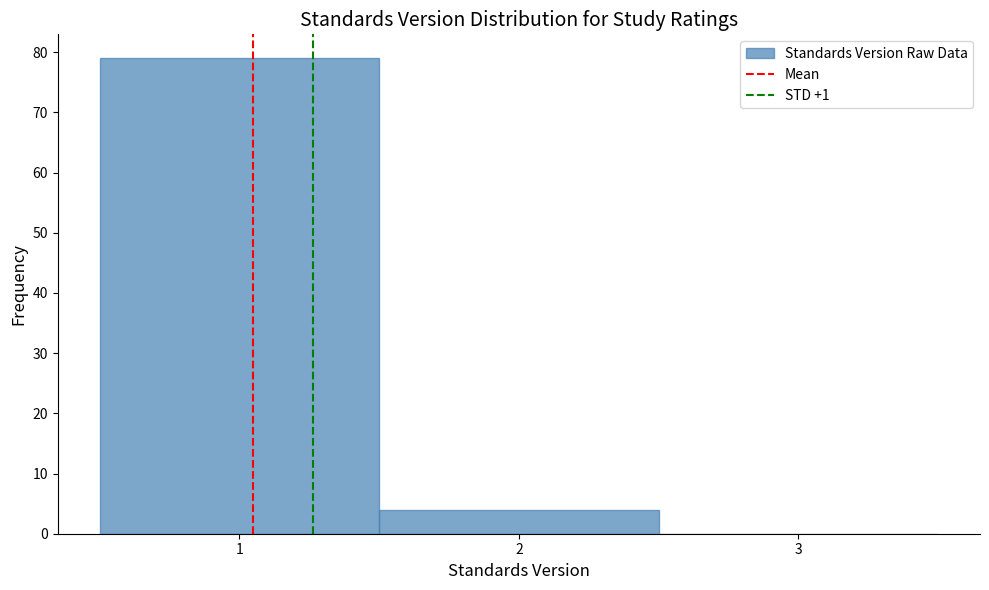

How tall is the bar that spans 0.5 to 1.5 on the x-axis? The values are not printed on the chart, so give them approximately, as read against the axis.

79